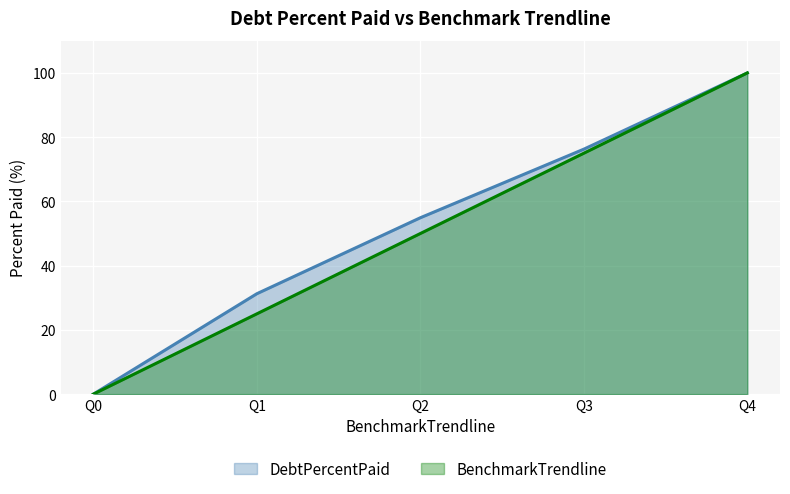

What is the approximate value of BenchmarkTrendline at Q1?

25.0